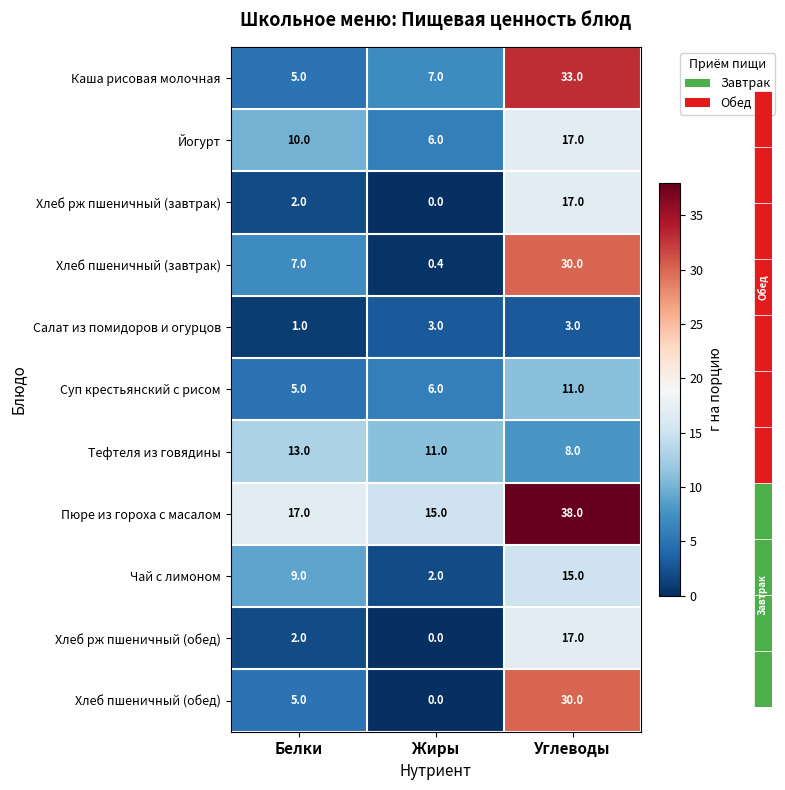

What is the total value across all series at Углеводы?

219.0